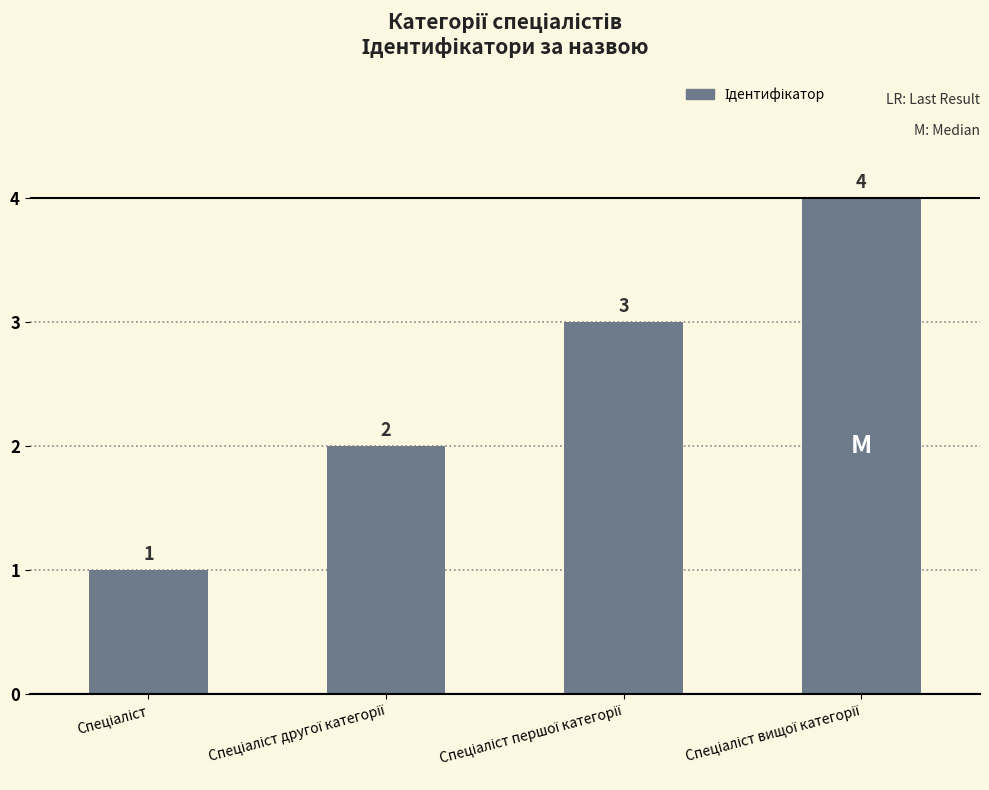

What is the value of the 4th bar from the left?

4